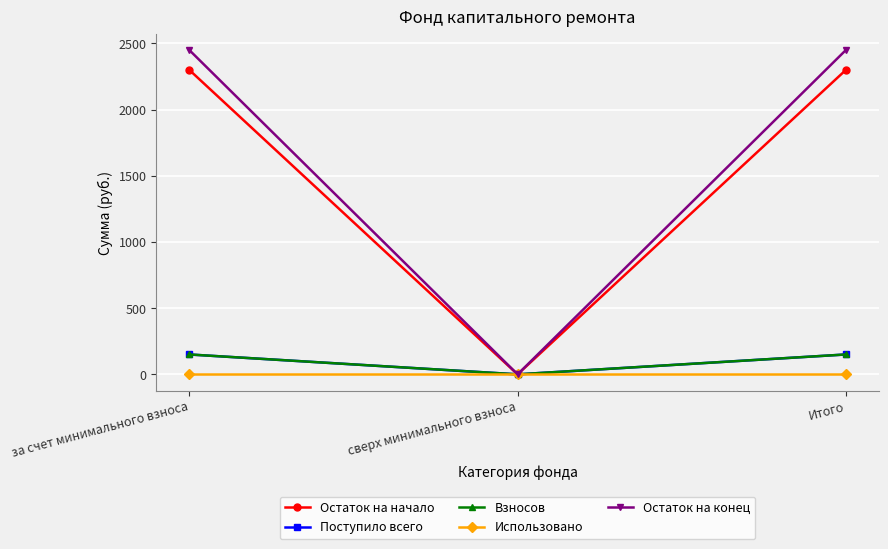

True or false: Остаток на конец has a value of 2451.1 at Итого.

True